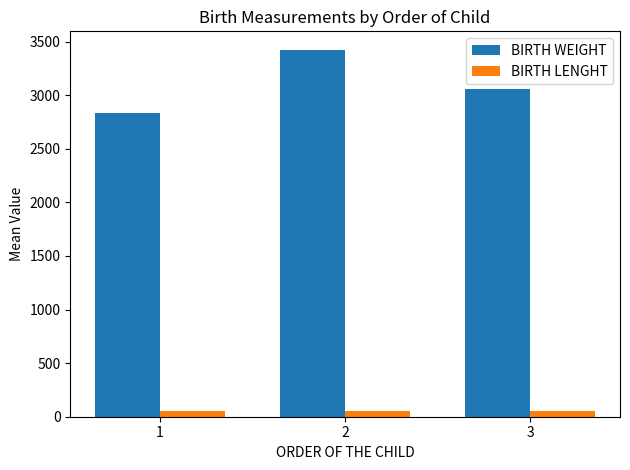

What are all the series names shown in the legend?

BIRTH WEIGHT, BIRTH LENGHT